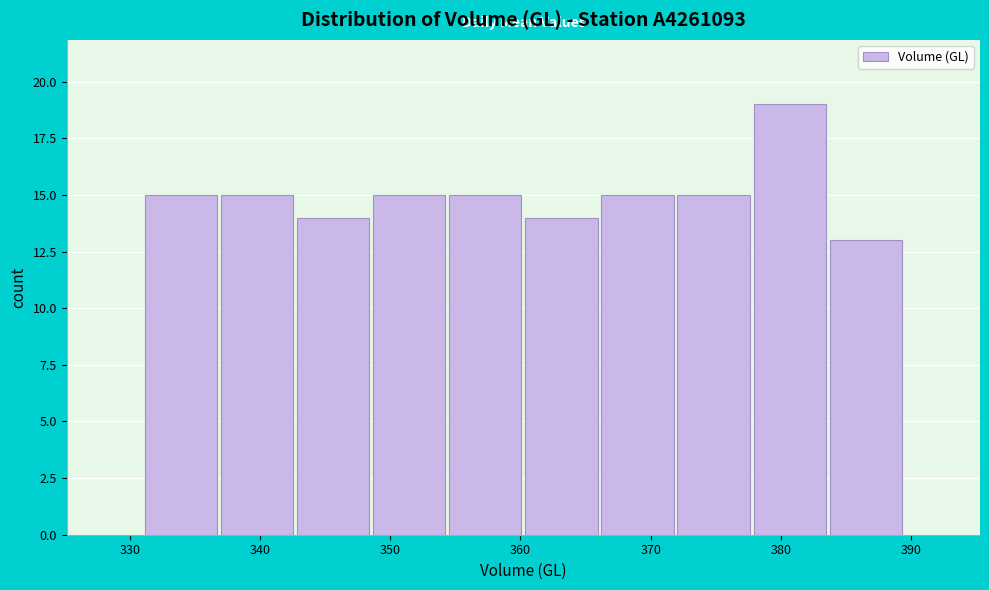

Which range on the x-axis has the tallest bar?

378 to 384